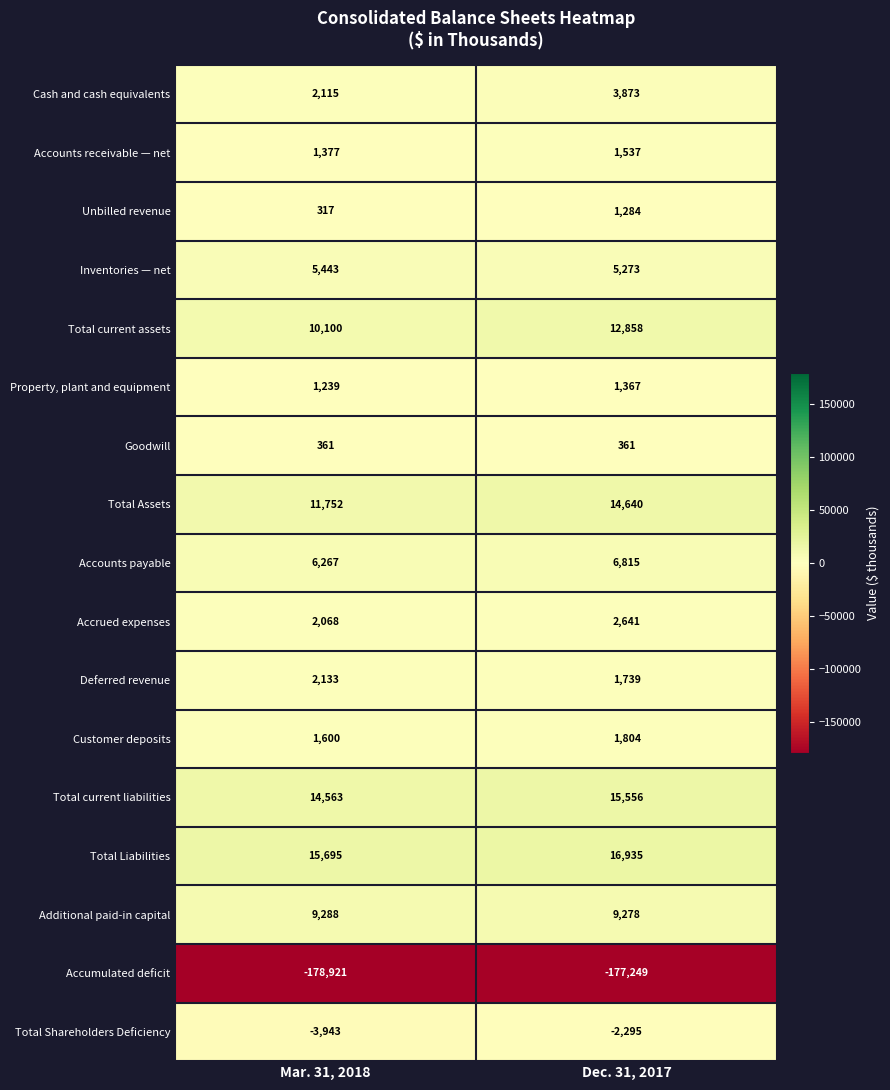

Rank the series by their maximum value, from lowest to highest.

Accumulated deficit, Total Shareholders Deficiency, Goodwill, Unbilled revenue, Property, plant and equipment, Accounts receivable — net, Customer deposits, Deferred revenue, Accrued expenses, Cash and cash equivalents, Inventories — net, Accounts payable, Additional paid-in capital, Total current assets, Total Assets, Total current liabilities, Total Liabilities